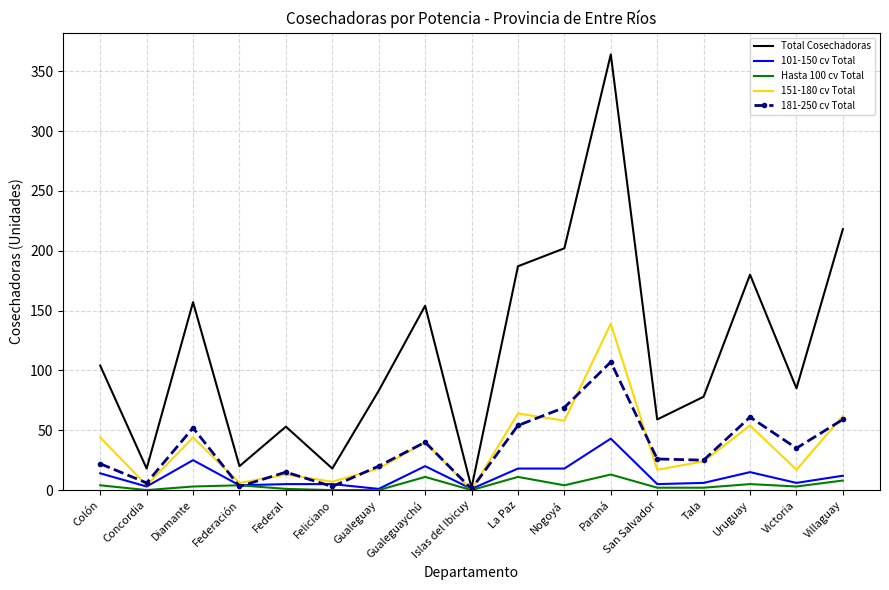

How many interior local peaks does the Total Cosechadoras series have?

5